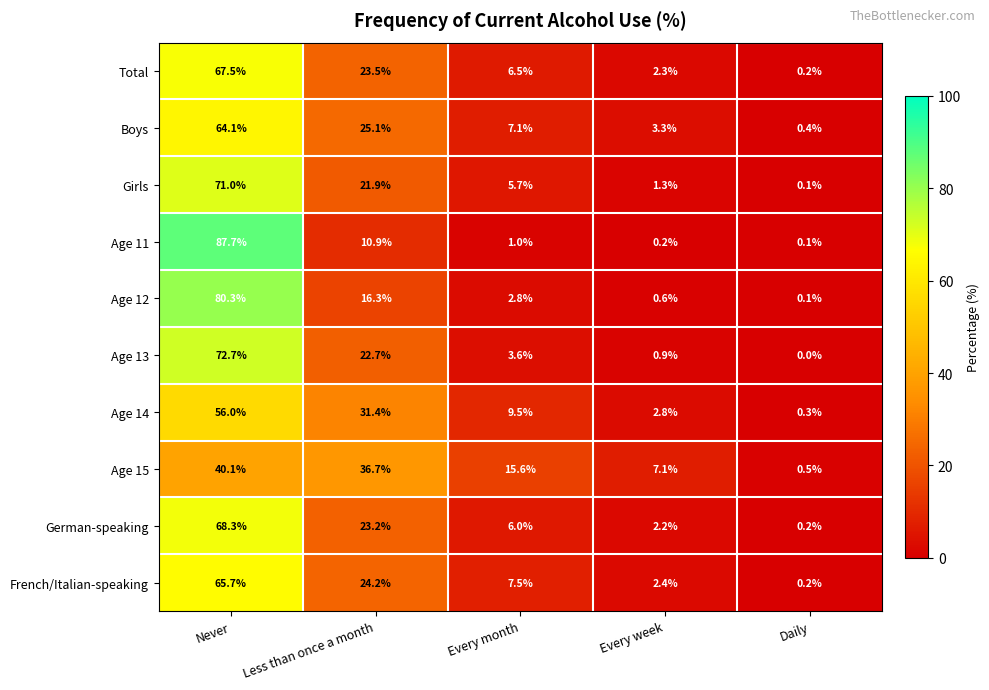

At how many categories does at least one series exceed 71?

1